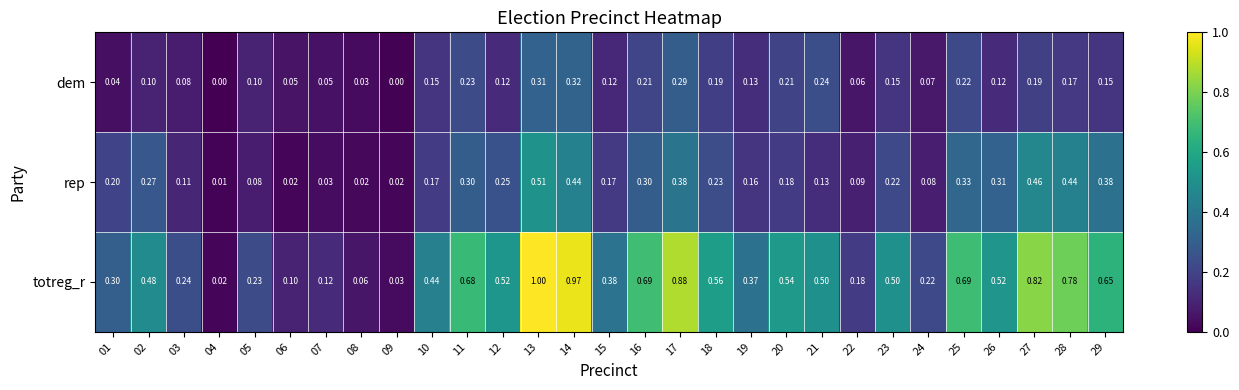

Which series has the largest range (max minus min)?

totreg_r